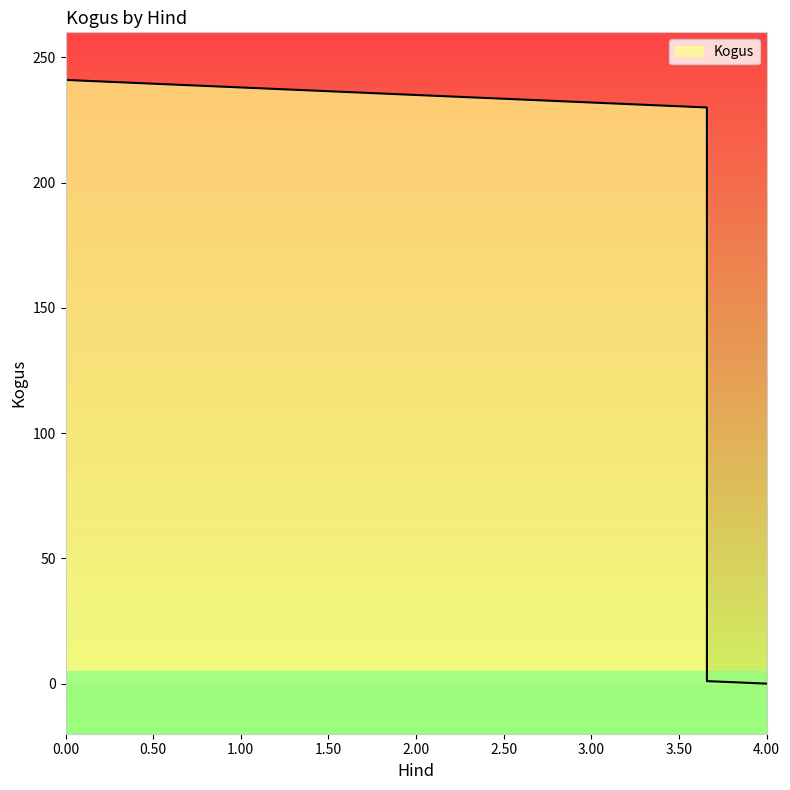

How many lines are shown in the chart?

1